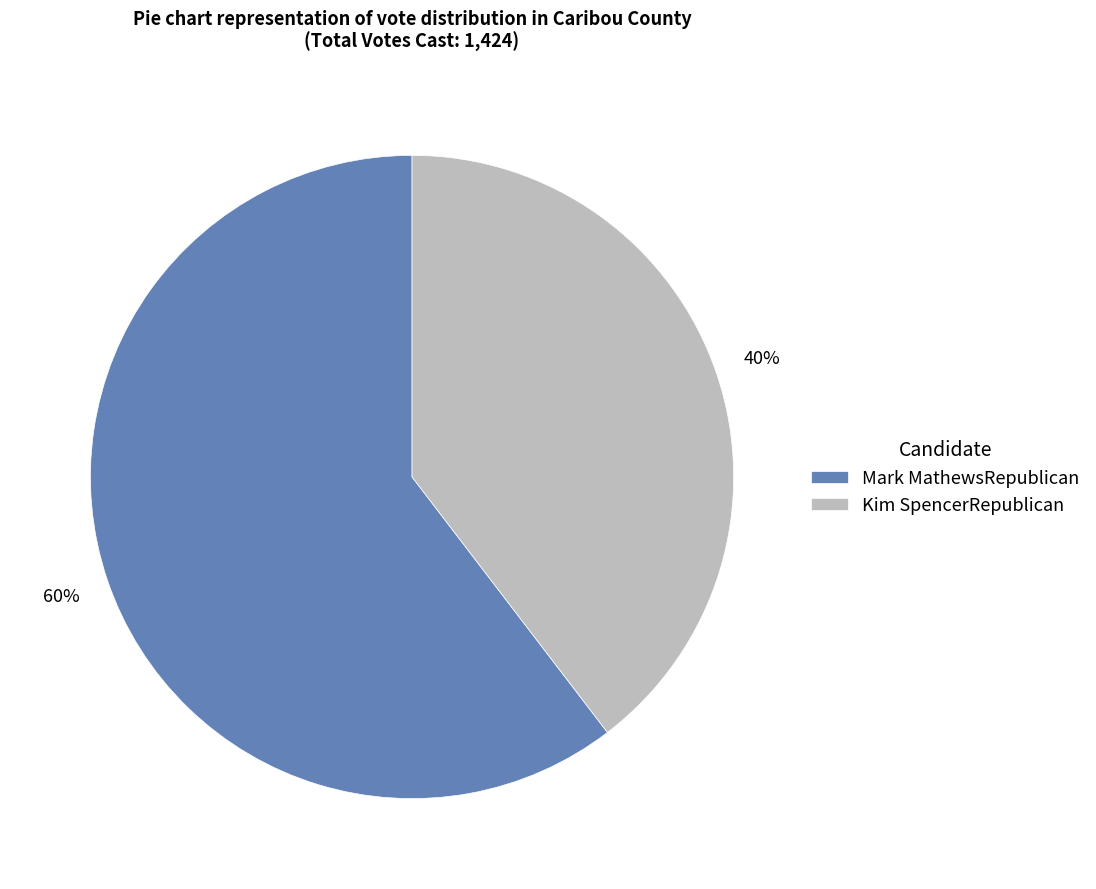

Which category has the biggest portion of the pie?

Mark MathewsRepublican